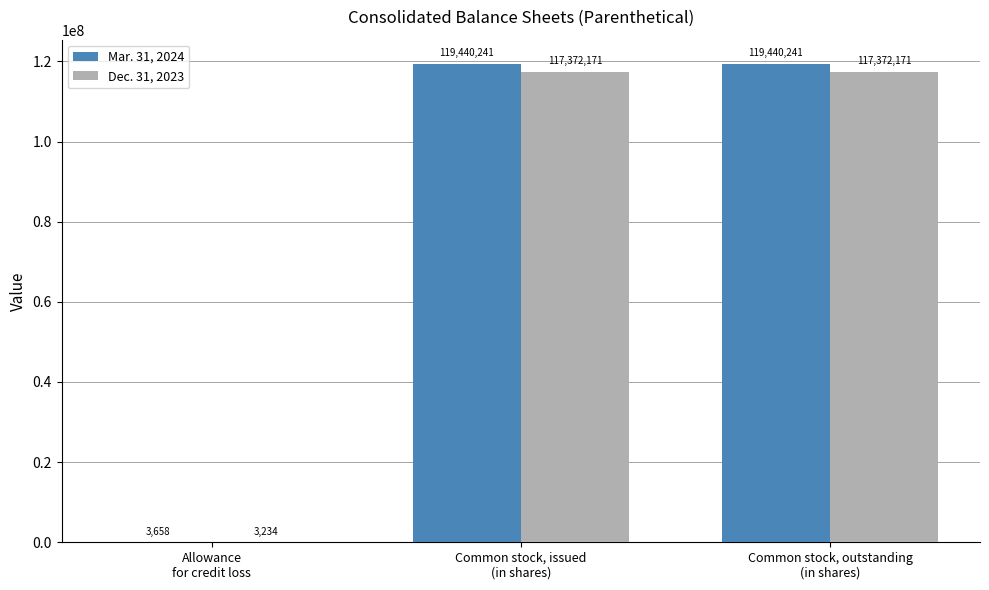

Reading right to left, transcribe all the data shown in this chart.

Mar. 31, 2024: 119440241	119440241	3658
Dec. 31, 2023: 117372171	117372171	3234